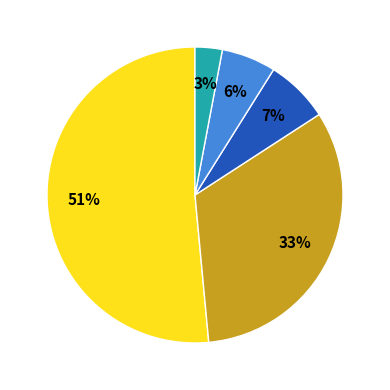

Does any single category account for the majority?

Yes